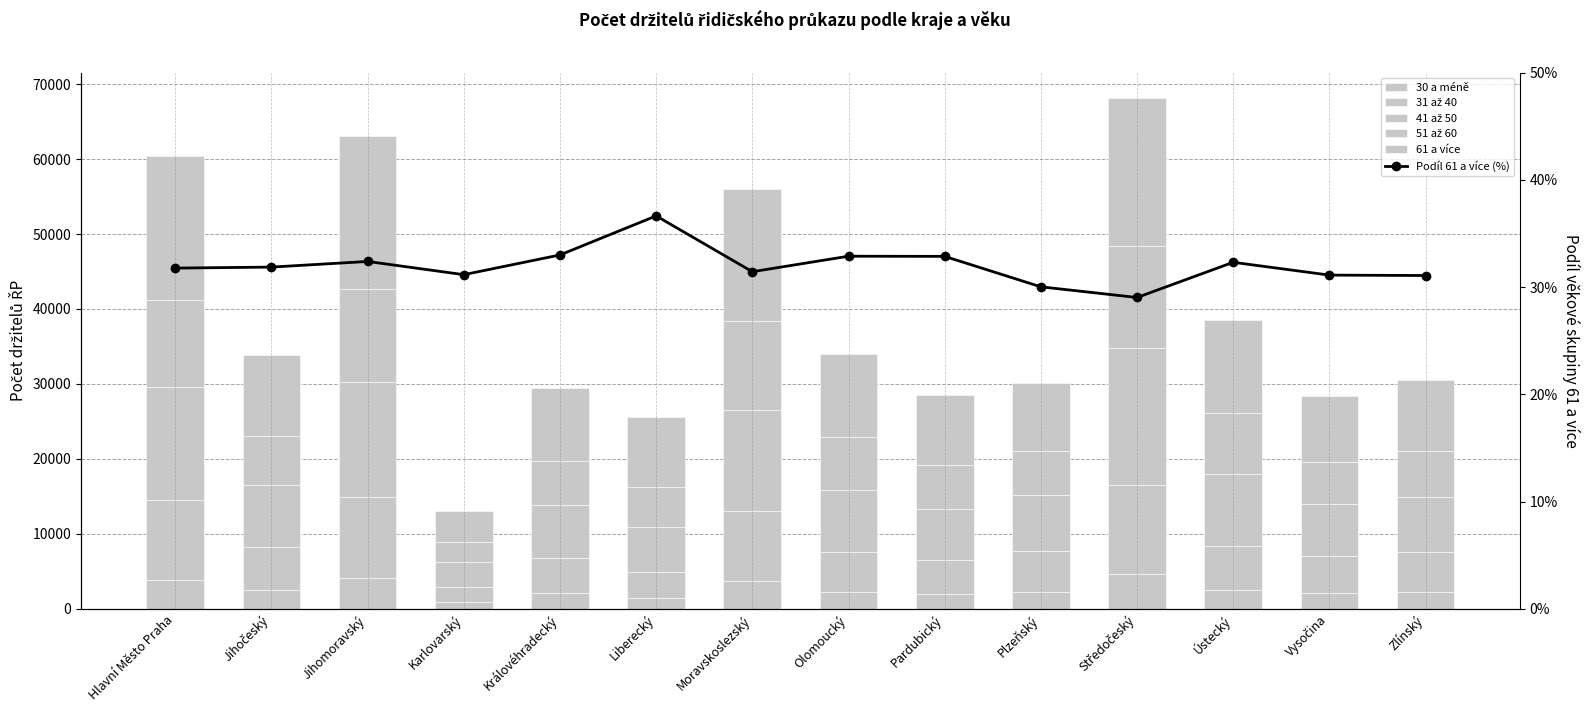

What is the difference between the 51 až 60 values at Vysočina and Liberecký?

268.0